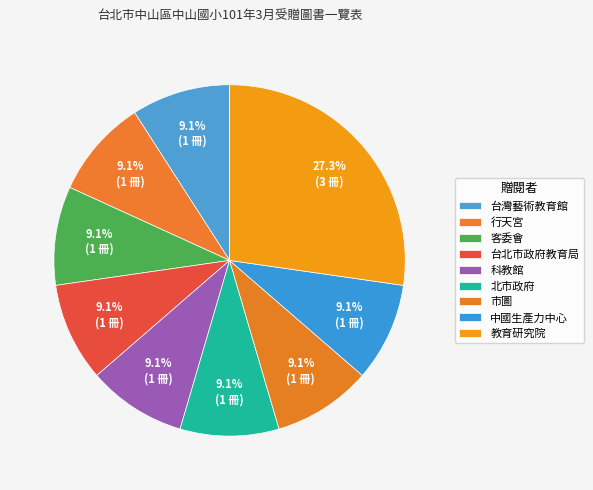

Which category has the biggest portion of the pie?

教育研究院